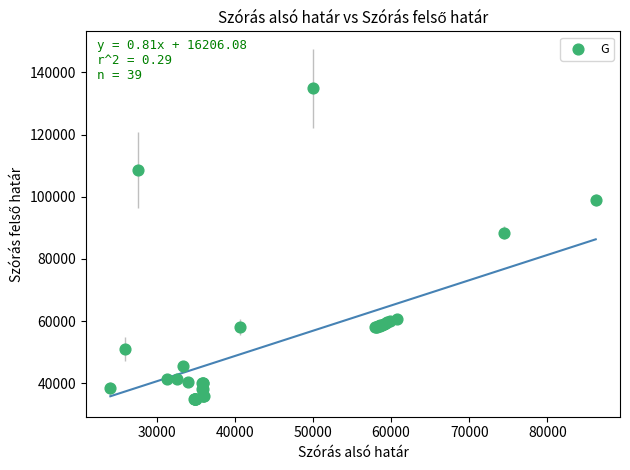

What Y value in the scatter plot is closest to 84838?

88356